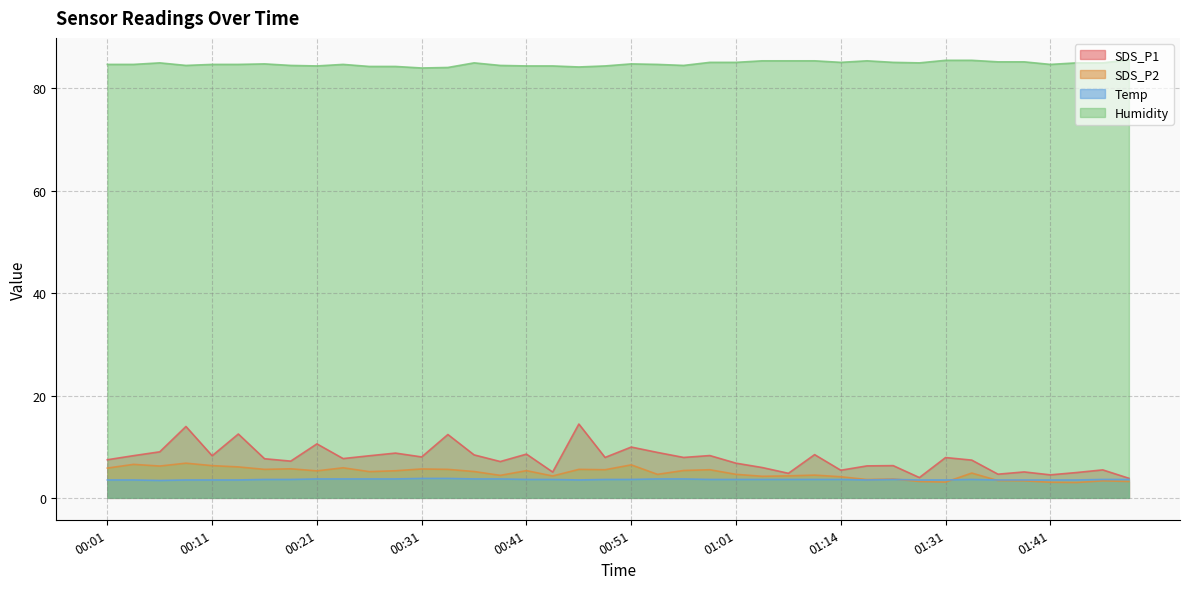

True or false: SDS_P2 has more than 0 interior local peaks.

True